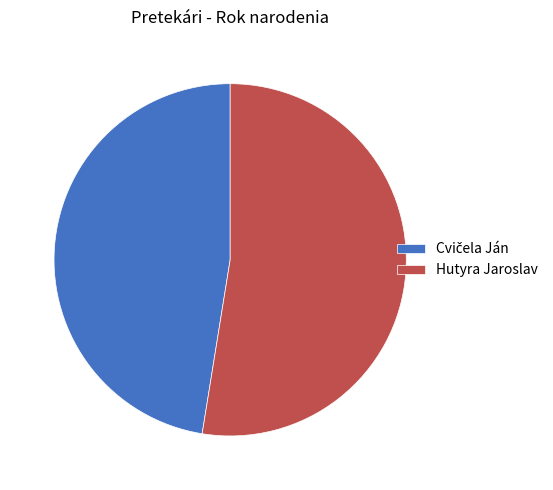

Which slice is the largest?

Hutyra Jaroslav